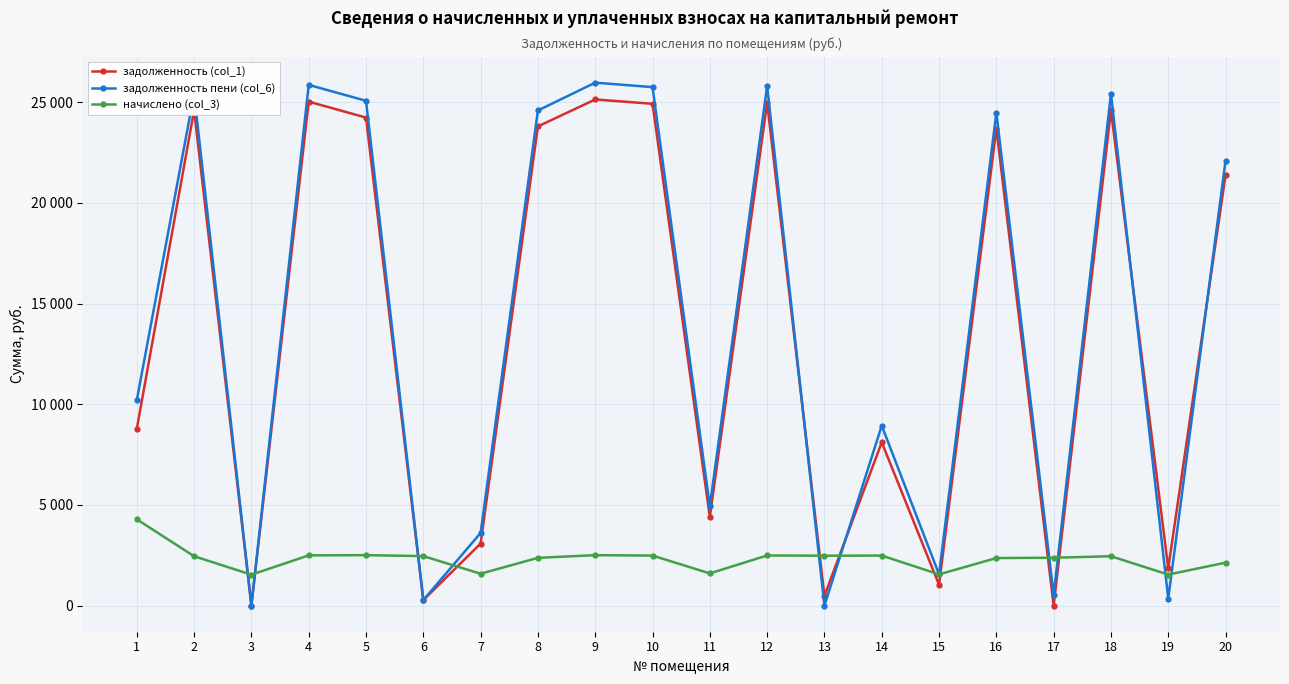

At which category is the sum across all series the highest?

9